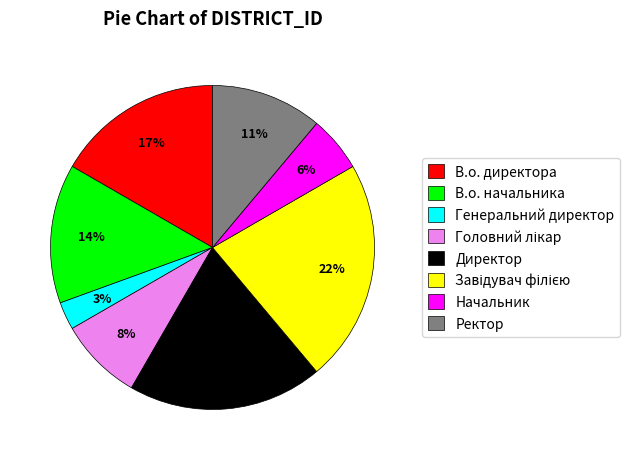

Which category has the smallest portion of the pie?

Генеральний директор